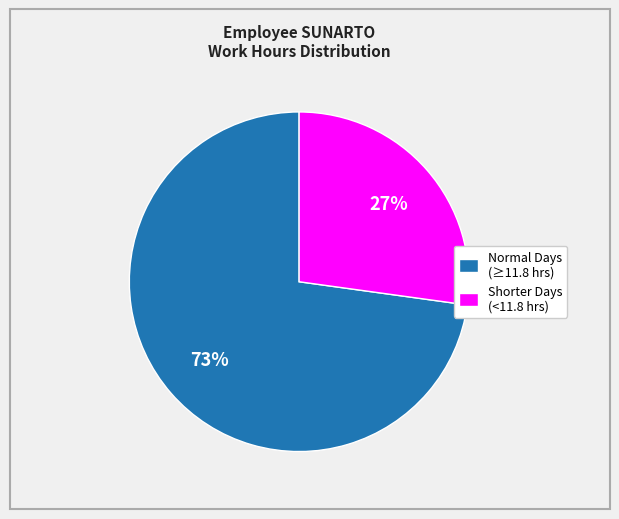

Which category accounts for the majority?

Normal Days (≥11.8 hrs)